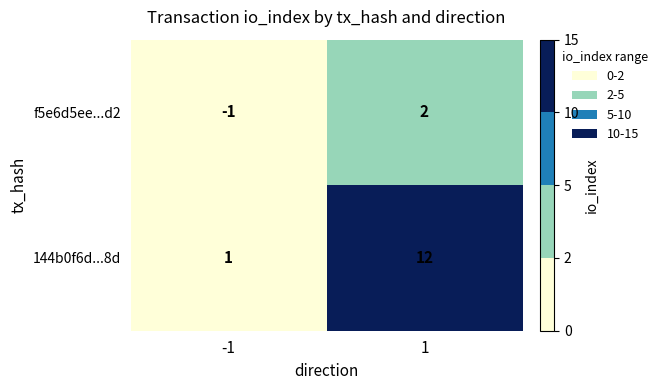

Which series has the largest total across all categories?

144b0f6d...8d